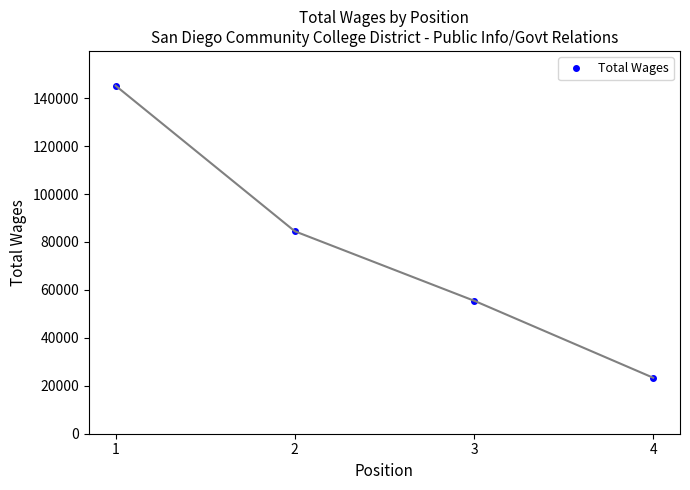

Which label corresponds to the largest value in the chart?

1